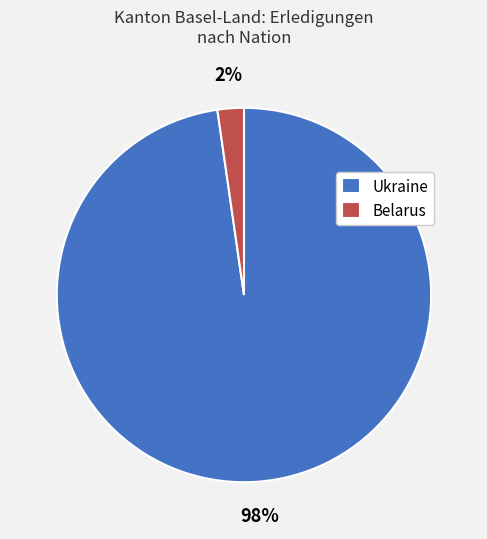

Is it true that Belarus is 15% of the pie?

False